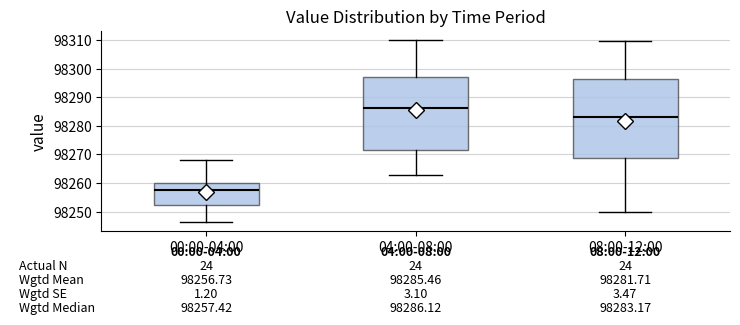

Which box is the tallest, from its lower edge to its upper edge?

08:00-12:00